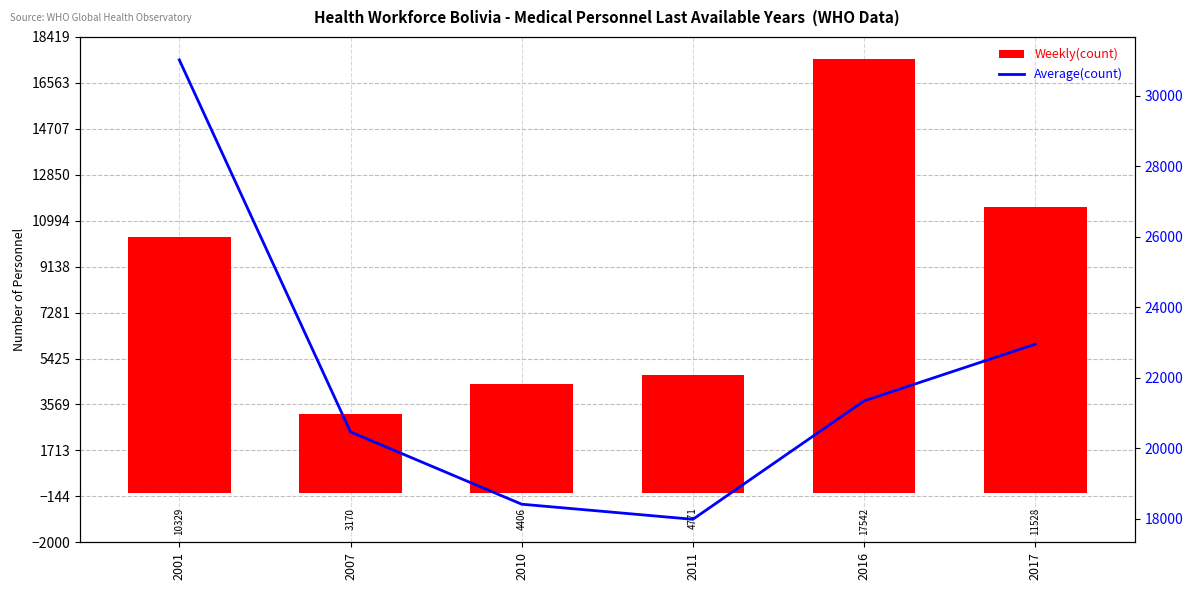

The value of Average at 2007 is 32832.9. True or false?

False